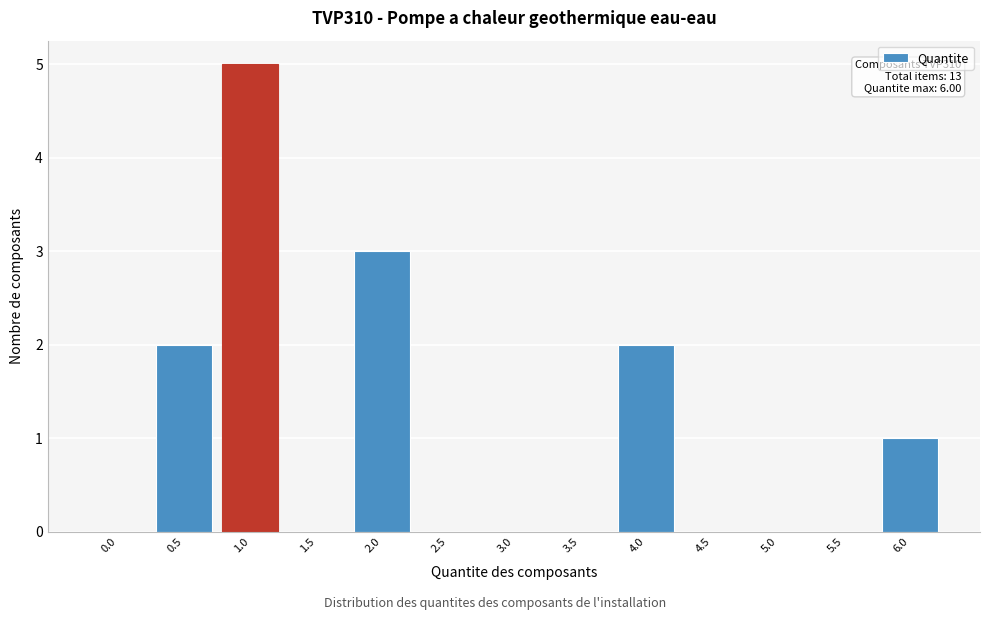

Reading left to right, what are all the values shown in this chart?

0.0=0	0.5=2	1.0=5	1.5=0	2.0=3	2.5=0	3.0=0	3.5=0	4.0=2	4.5=0	5.0=0	5.5=0	6.0=1